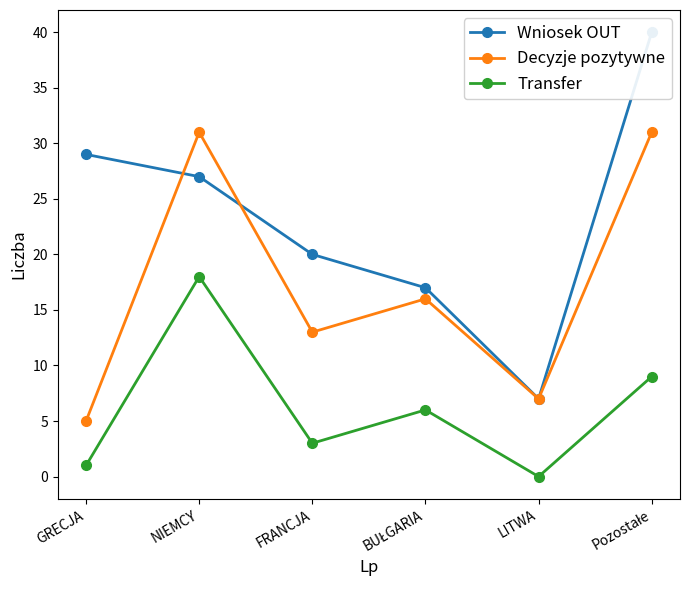

Reading left to right, extract all data points from this chart.

Wniosek OUT: GRECJA=29	NIEMCY=27	FRANCJA=20	BUŁGARIA=17	LITWA=7	Pozostałe=40
Decyzje pozytywne: GRECJA=5	NIEMCY=31	FRANCJA=13	BUŁGARIA=16	LITWA=7	Pozostałe=31
Transfer: GRECJA=1	NIEMCY=18	FRANCJA=3	BUŁGARIA=6	LITWA=0	Pozostałe=9